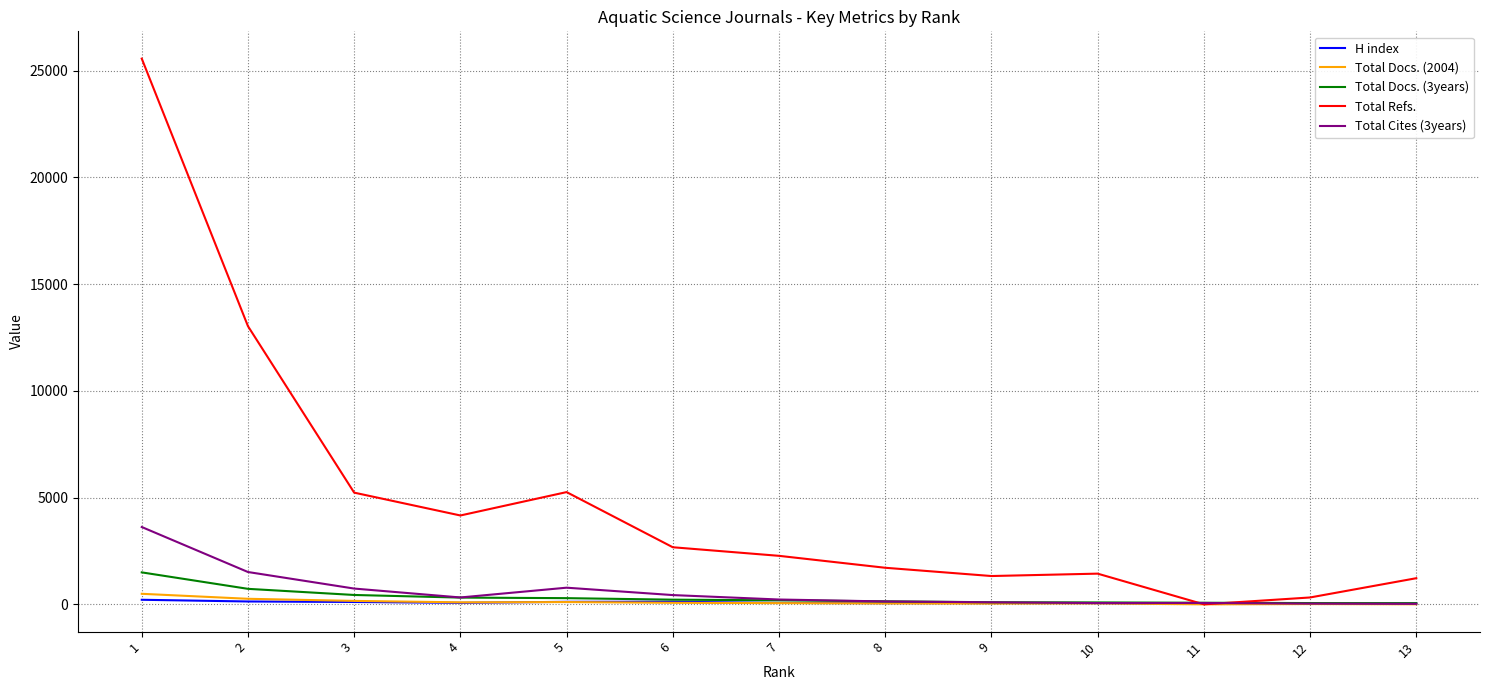

Where does the Total Cites (3years) series first go above 226?

1